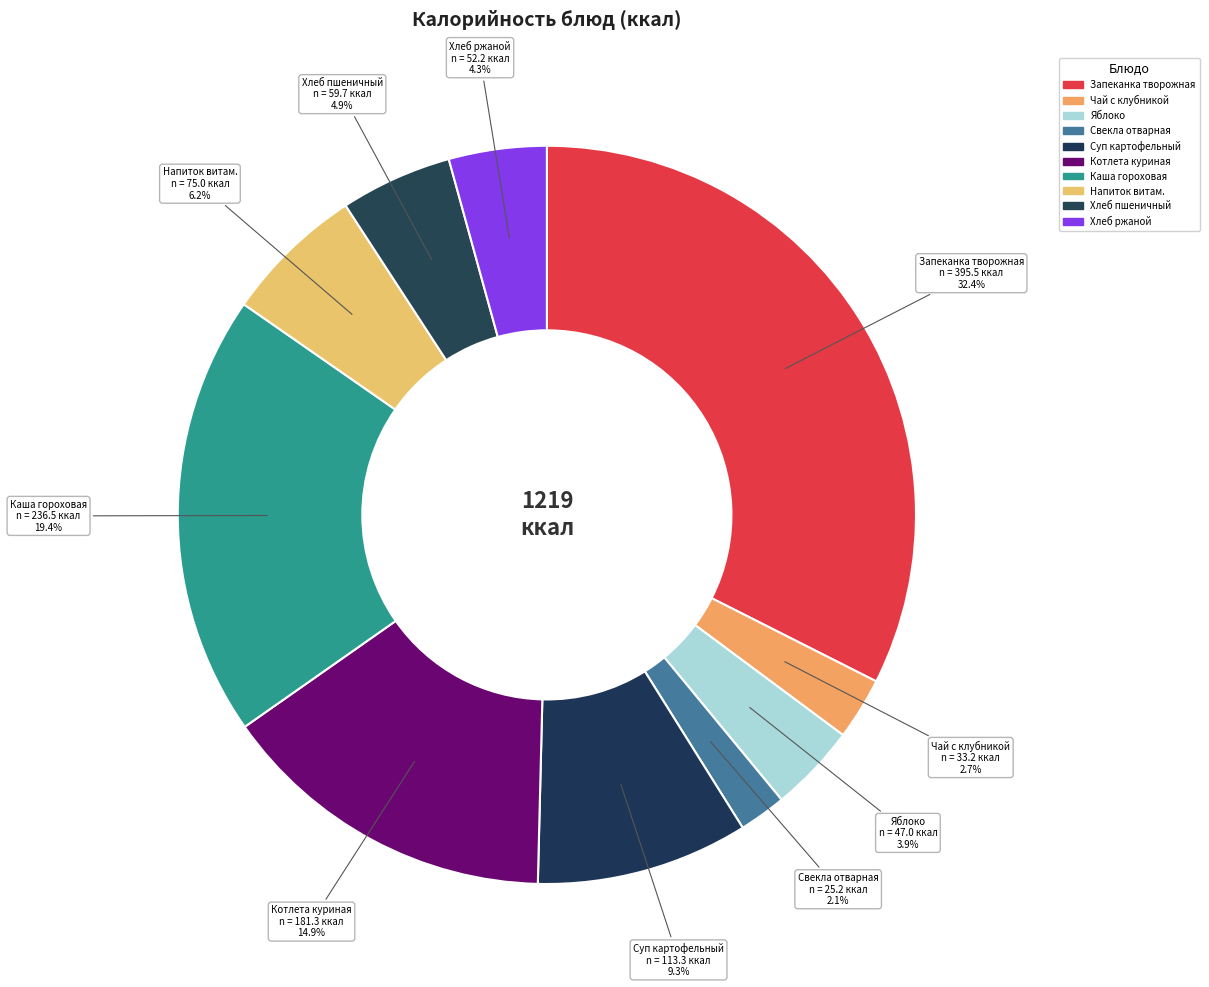

Is Яблоко the majority of the pie?

No